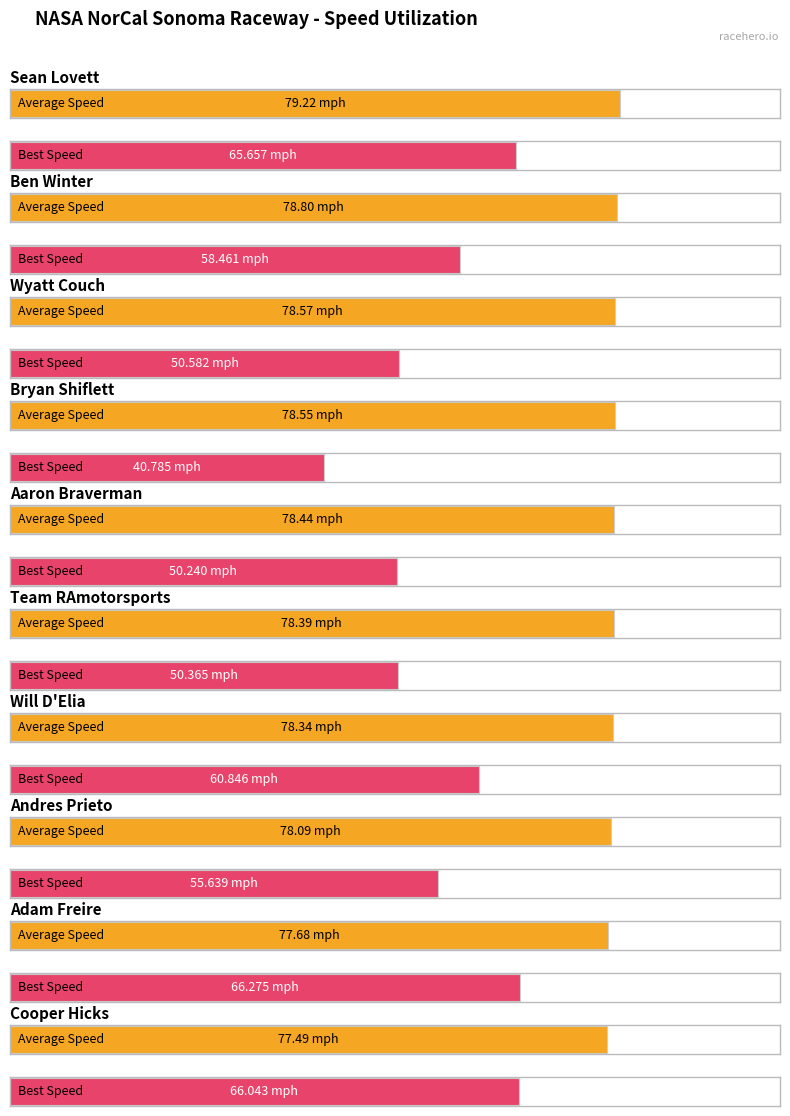

What is the maximum value for Average Speed?

79.2